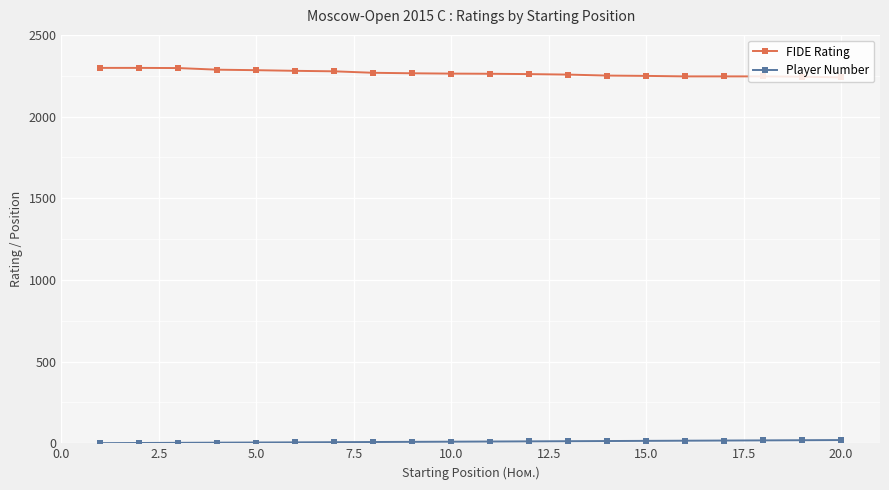

Which series has the largest total across all categories?

FIDE Rating